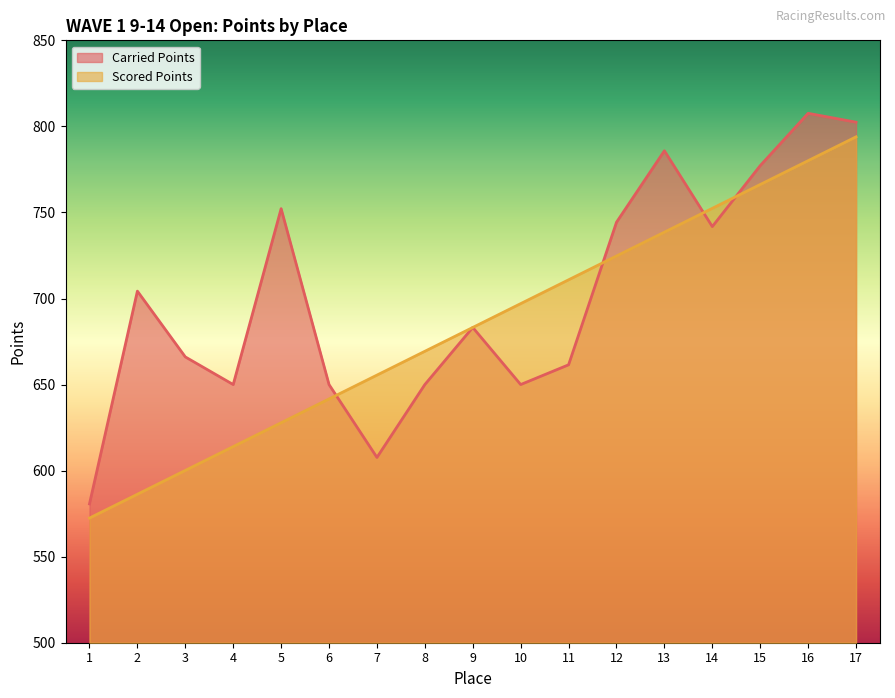

Is it true that Scored Points equals 309.9 at 10?

False